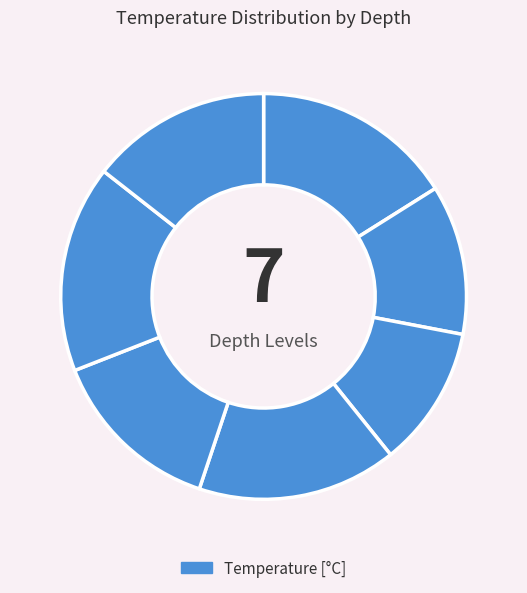

How many slices are in this pie chart?

7